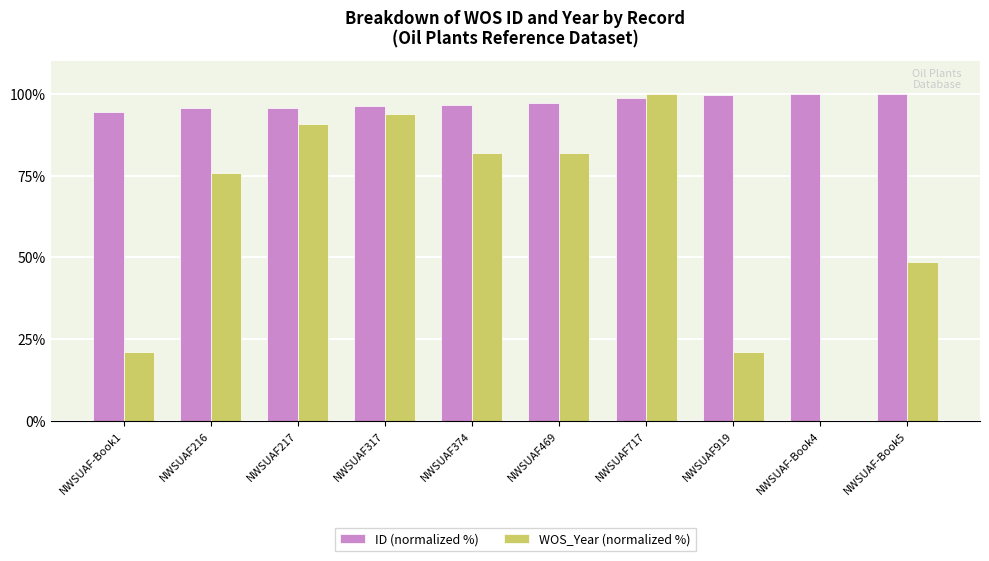

True or false: WOS_Year (normalized %) has a value of 93.9 at NWSUAF317.

True